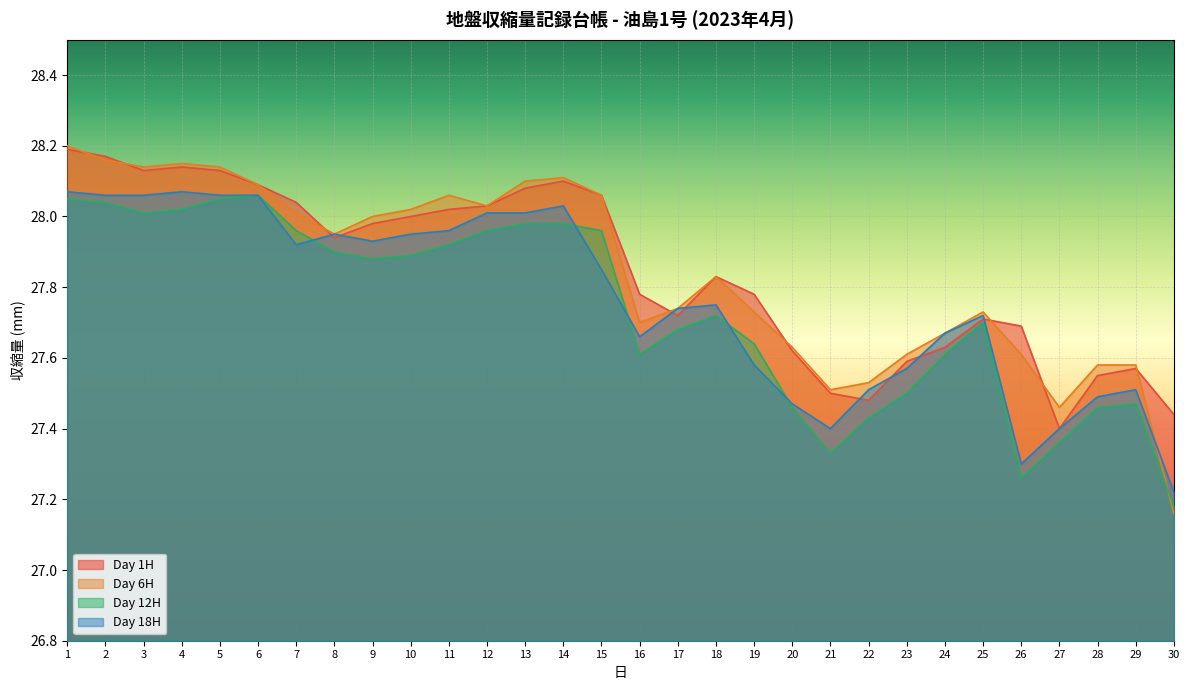

At which category does Day 12H reach its first local peak?

6